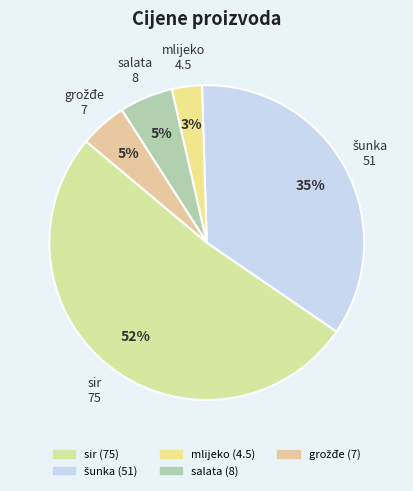

Does sir represent more than half of the total?

Yes